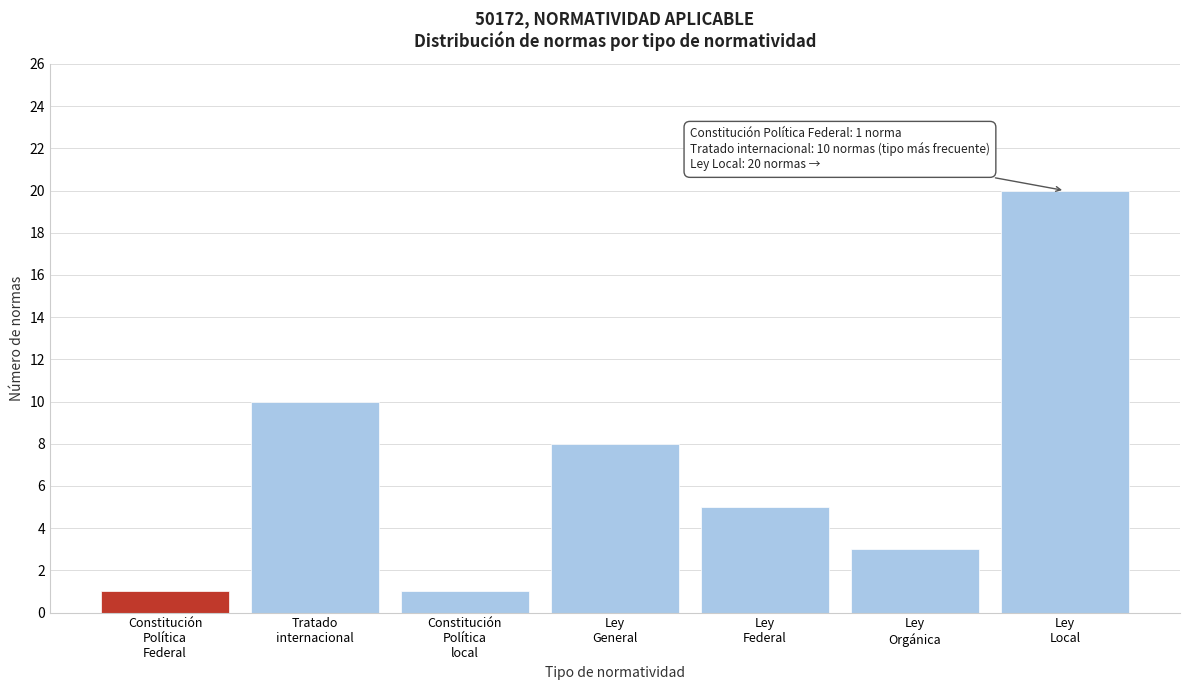

Reading left to right, extract all data points from this chart.

1	10	1	8	5	3	20